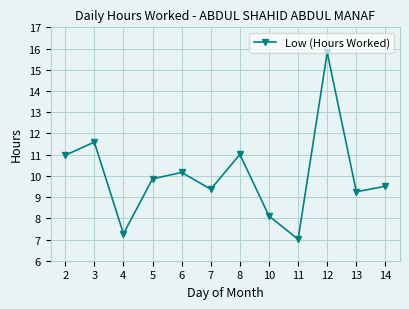

Count the number of categories in the chart.

12